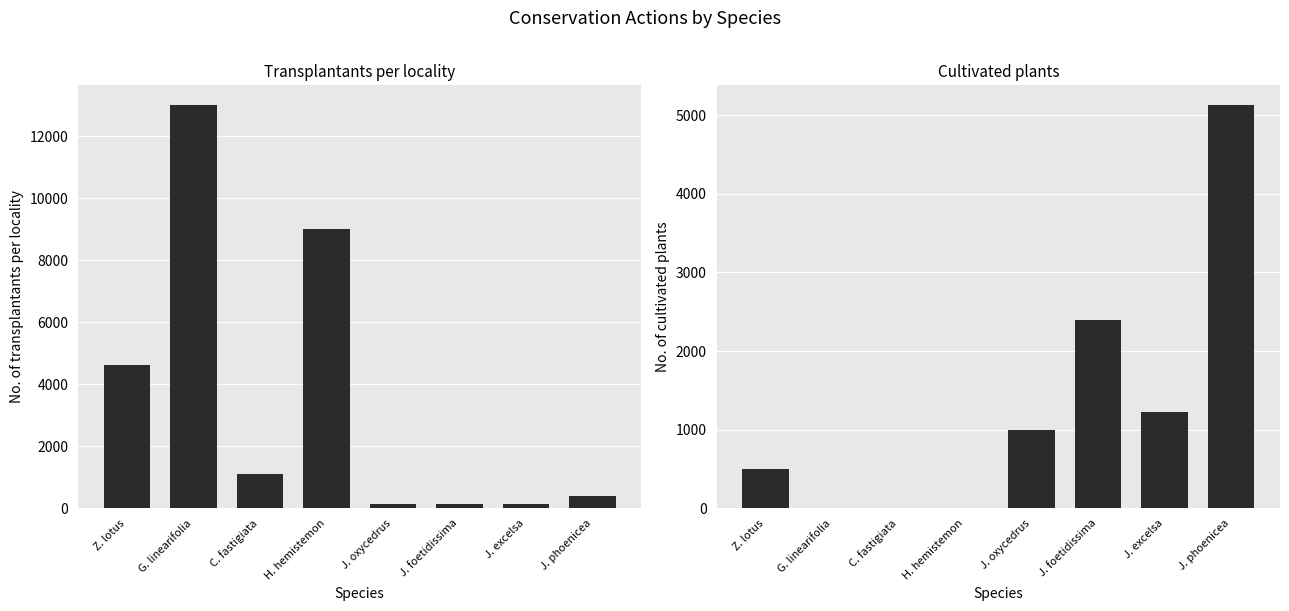

Where does the No. of transplantants per locality series first go above 1100?

Z. lotus